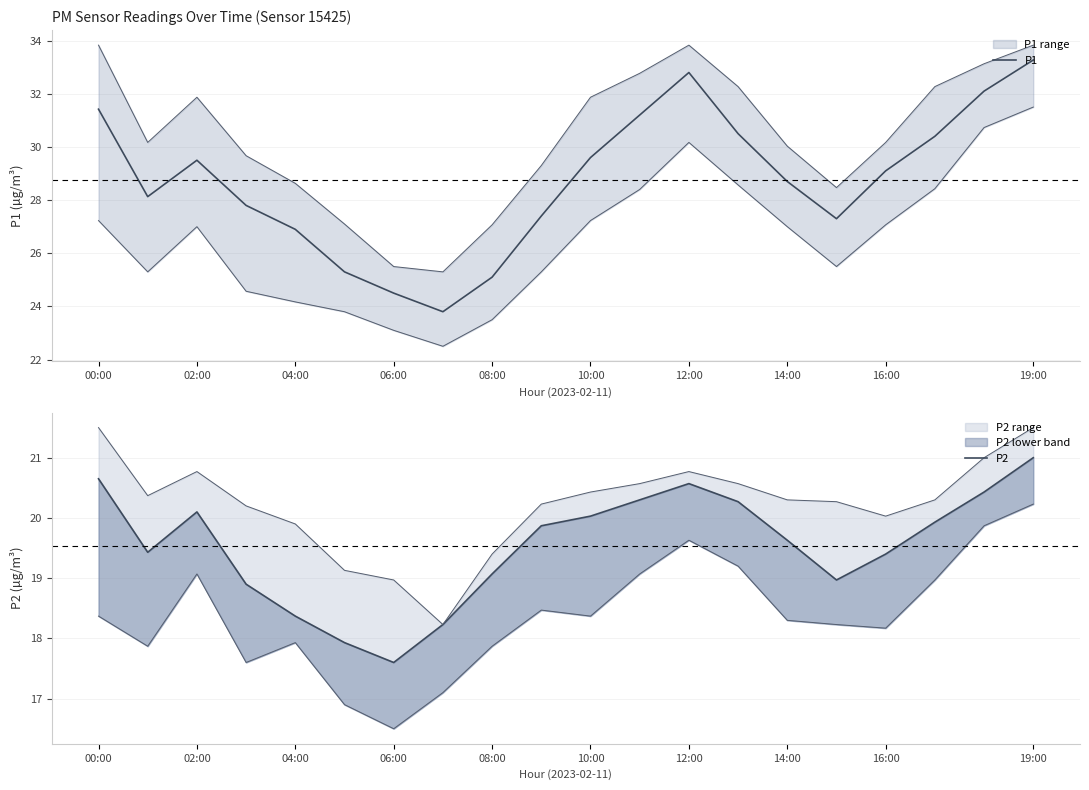

What is the highest value of the P1 series?

33.3